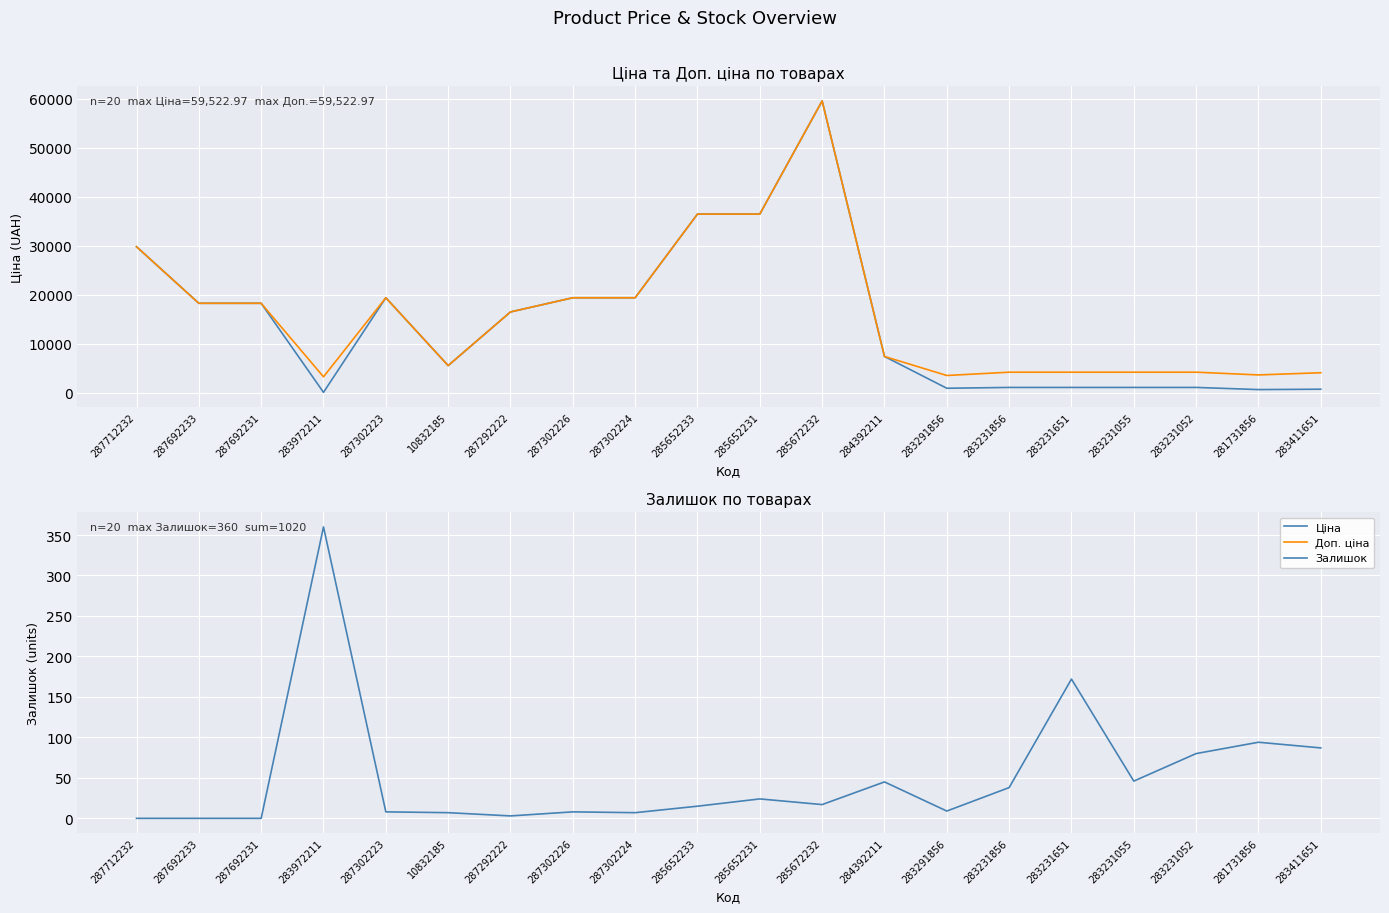

The value of Доп. ціна at 287292222 is 16448.2. True or false?

True